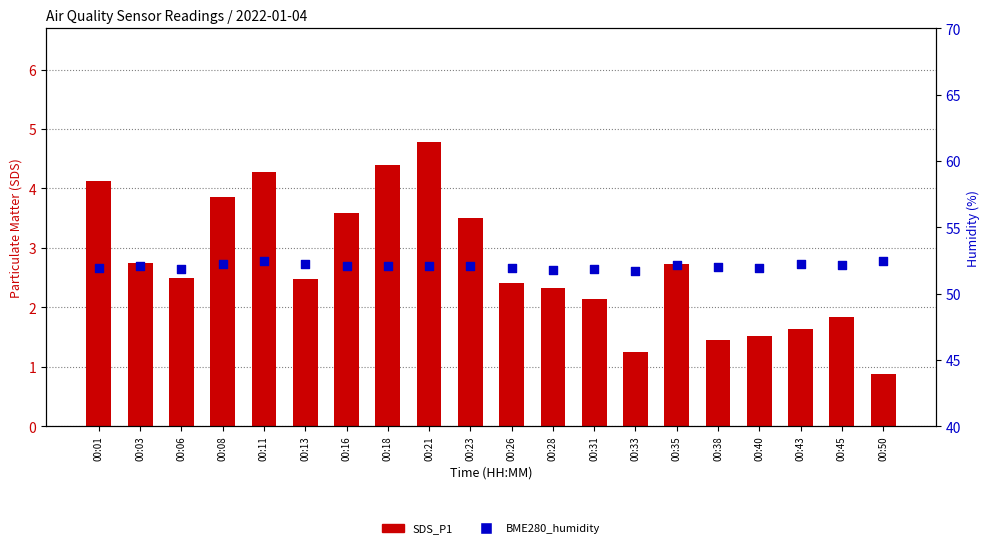

Is the value of SDS_P1 at 00:11 greater than the value of BME280_humidity at 00:18?

No